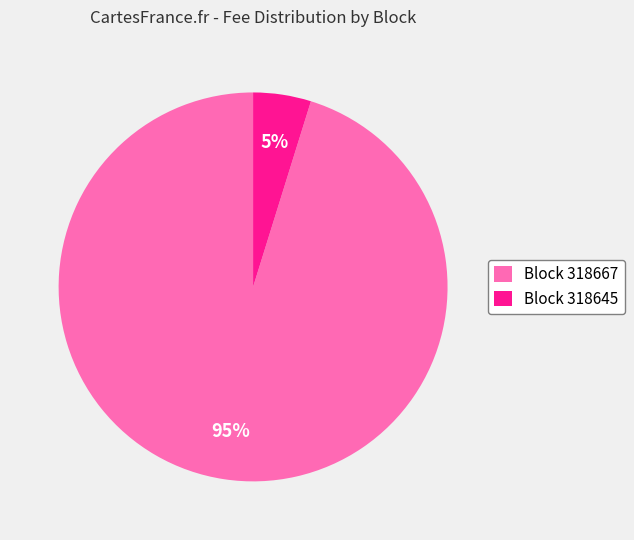

To the nearest percent, what portion does Block 318667 represent?

95%